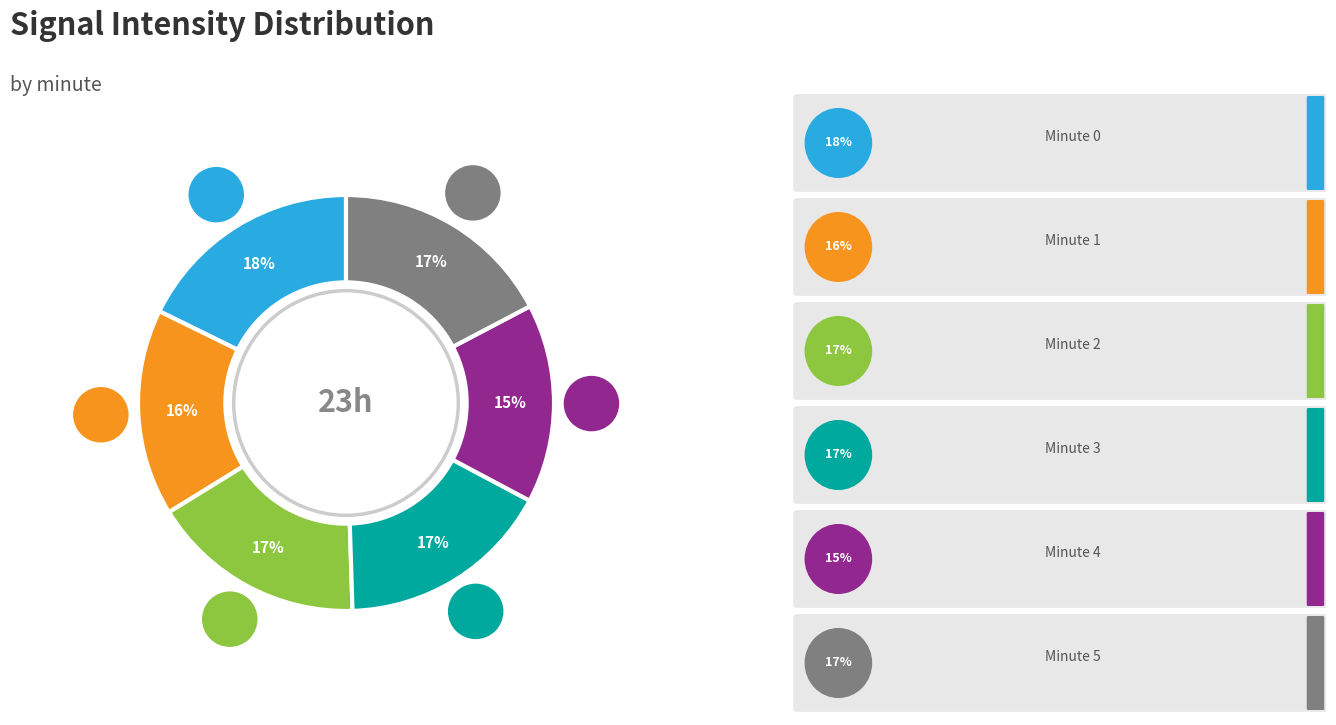

Is there any slice that represents more than half of the pie?

No